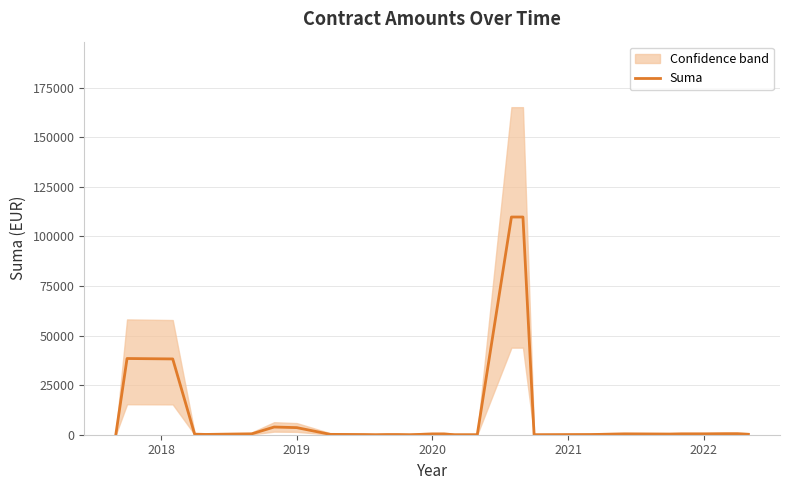

Does the chart display data point markers on the line(s)?

No